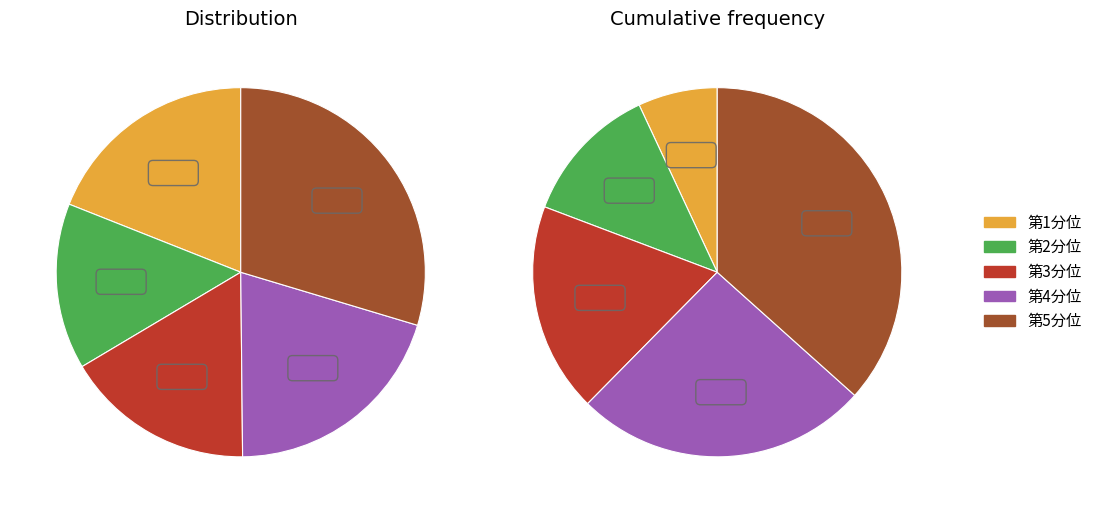

Approximately how many times larger is the value at 第1分位 compared to 第5分位?

0.6